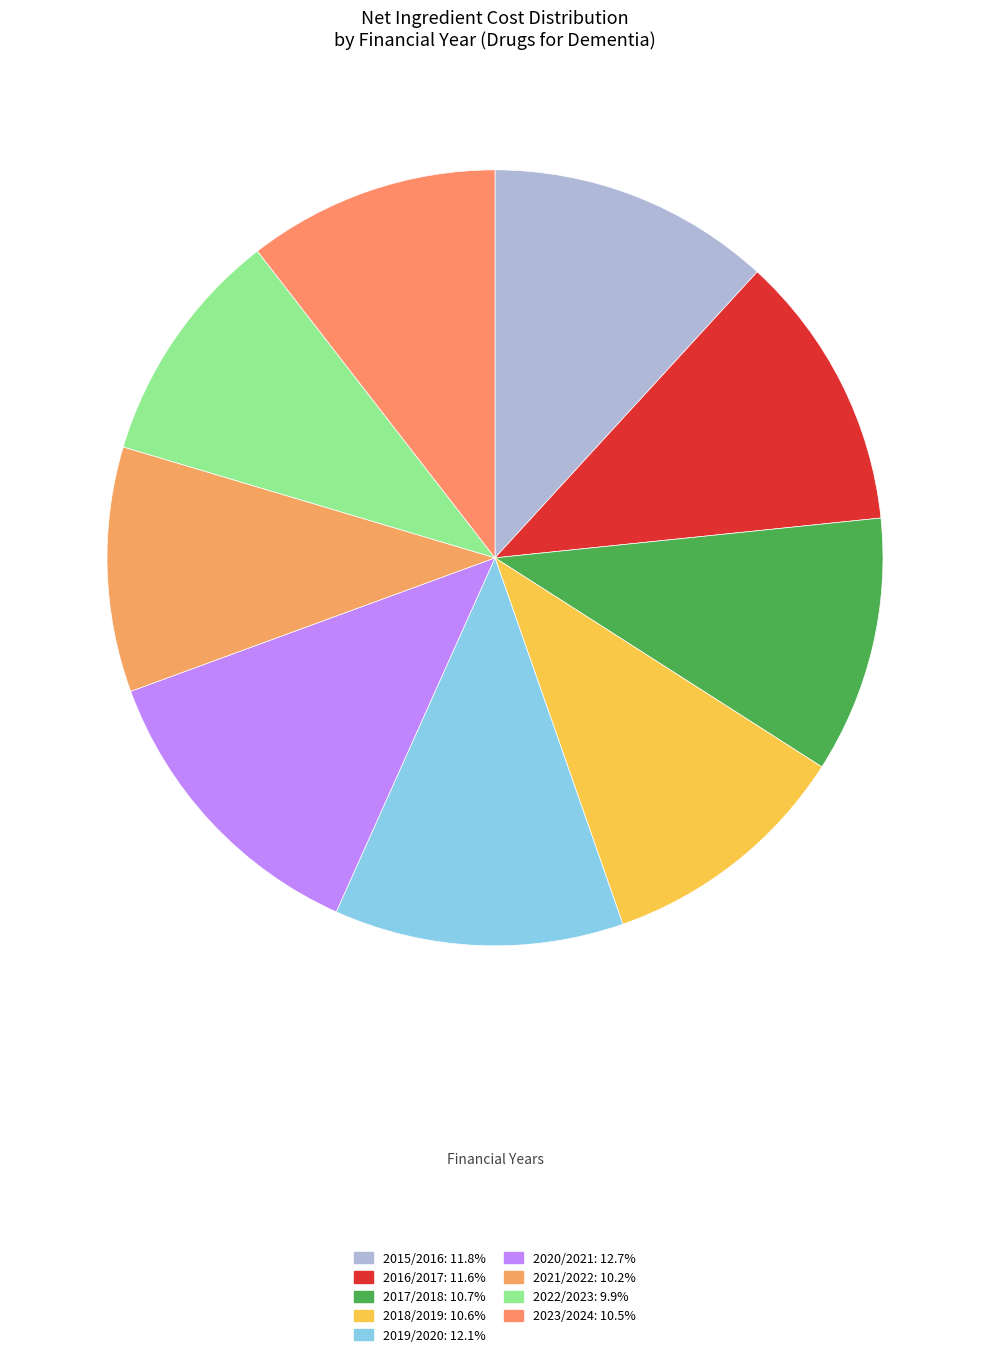

Is there any slice that represents more than half of the pie?

No